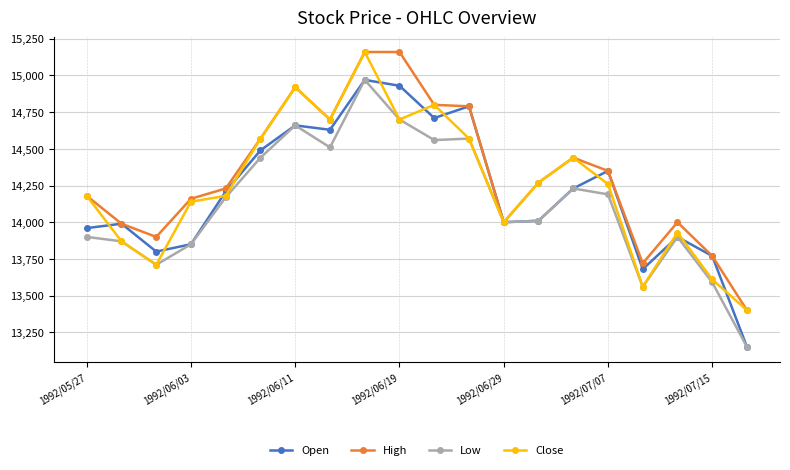

What is the difference between the maximum and minimum values in the Open series?

1820